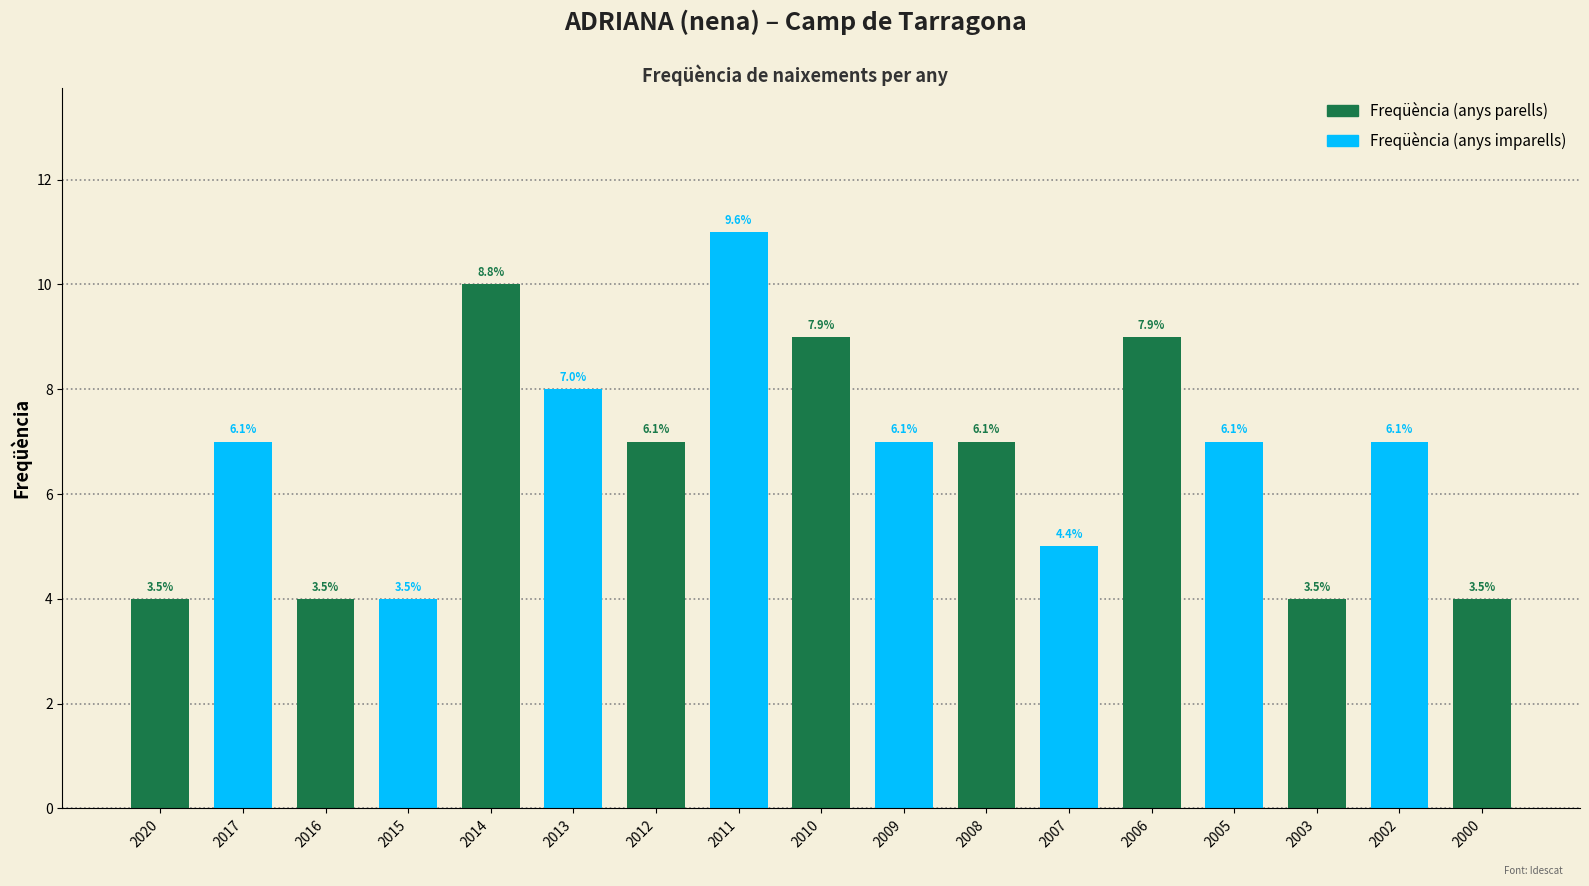

What is the difference between the maximum and second lowest values?

7